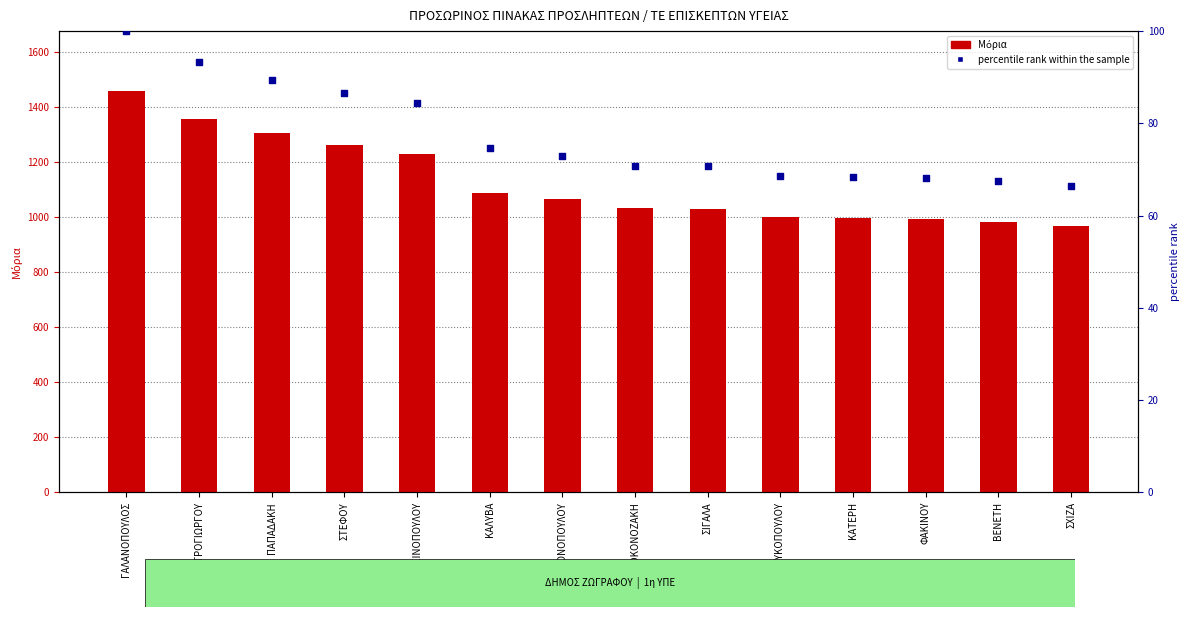

What are all the series names shown in the legend?

Μόρια, percentile rank within the sample